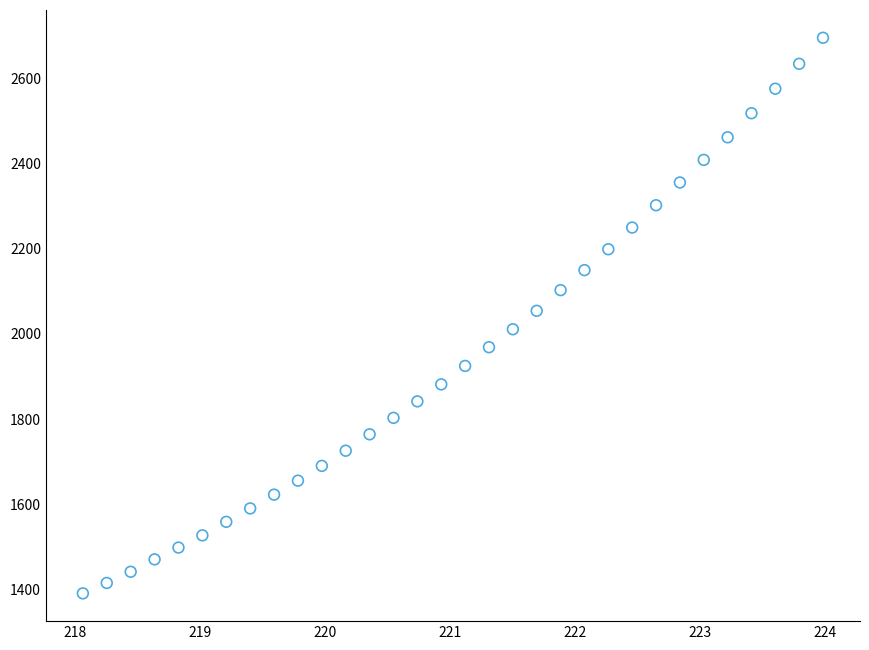

What is the range of Y values (max minus min)?

1303.2